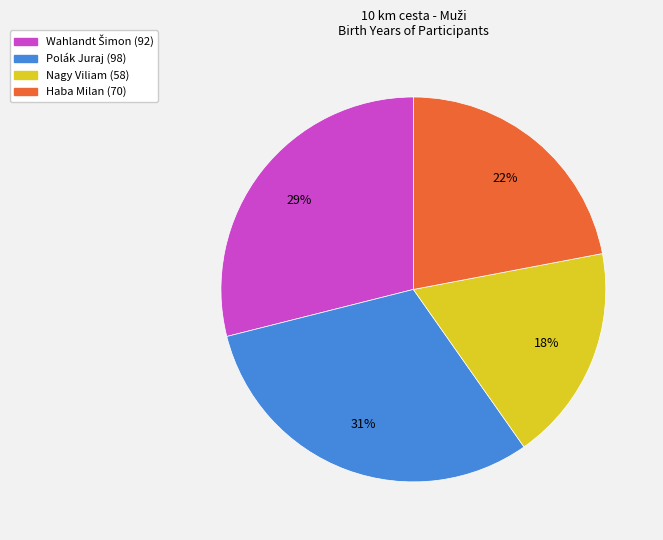

To the nearest percent, what portion does Nagy Viliam represent?

18%